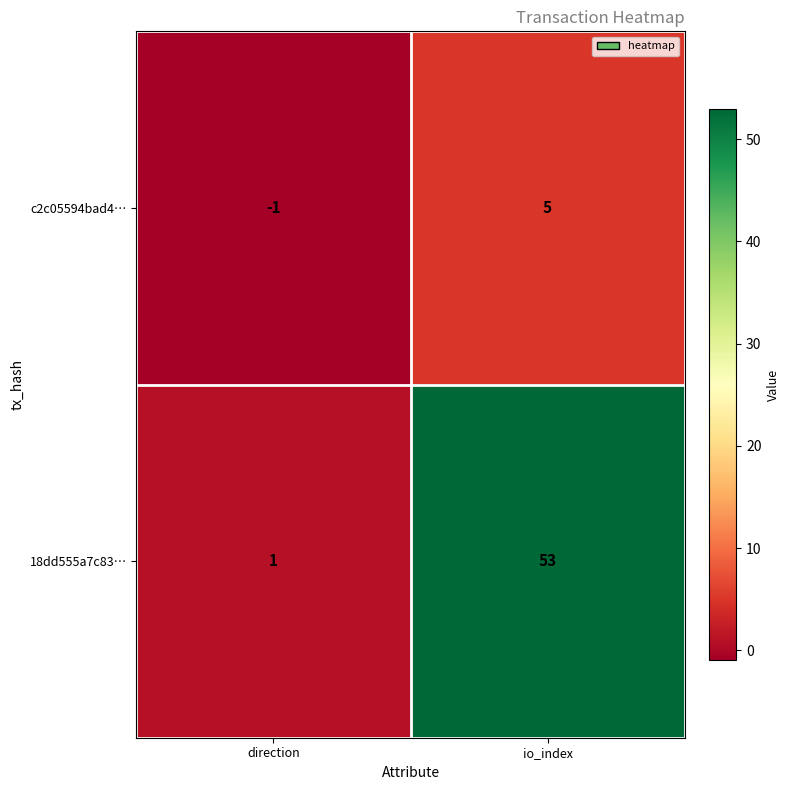

At which label is 18dd555a7c83… closest to 27?

direction